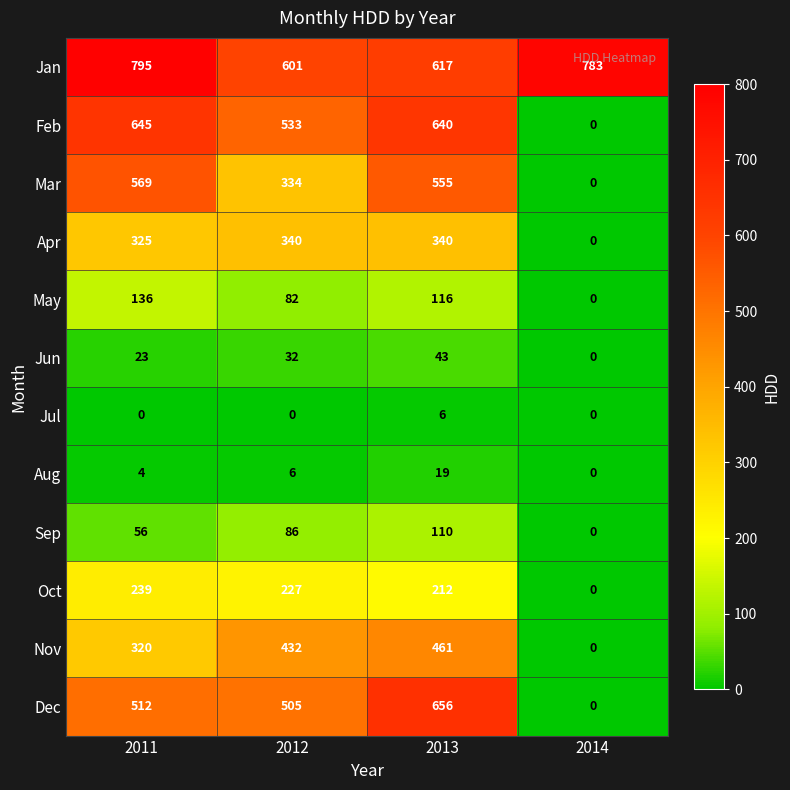

The value of Aug at 2014 is -10. True or false?

False